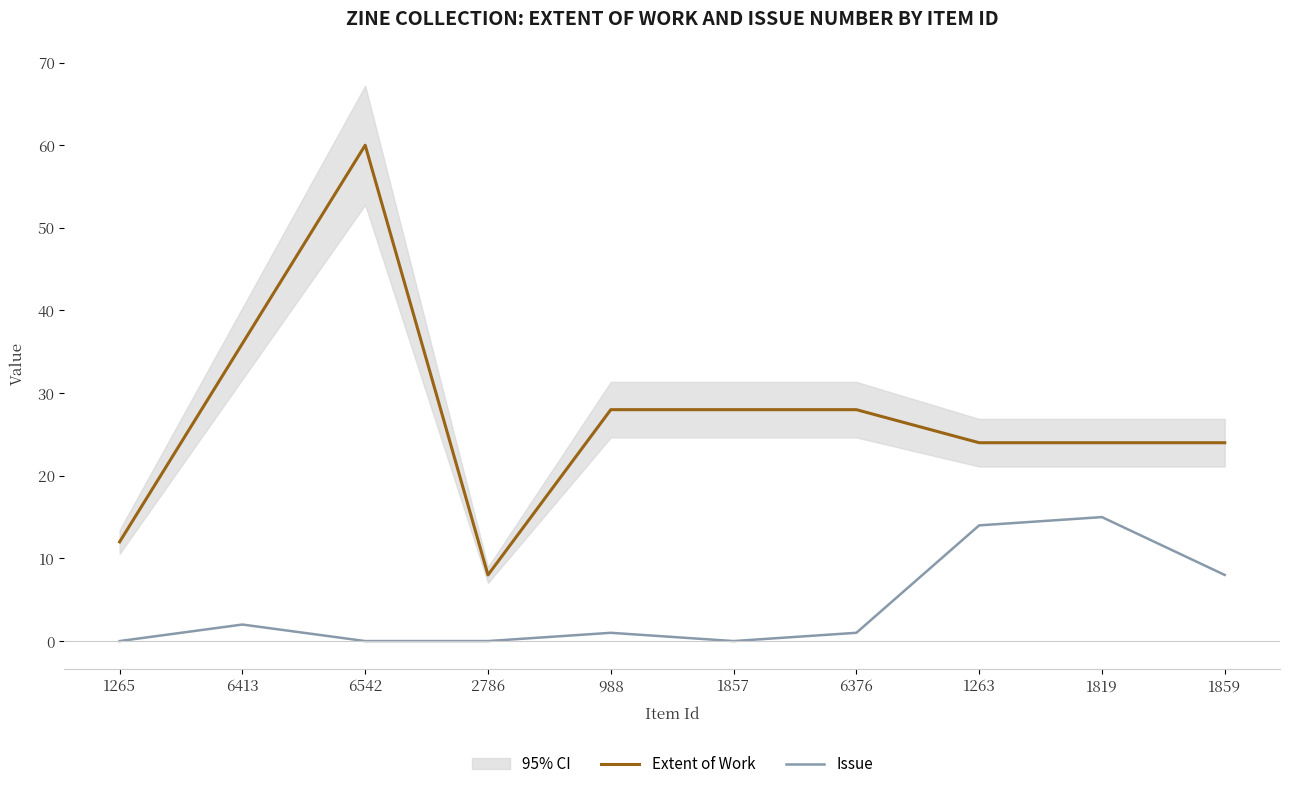

True or false: Extent of Work and Issue cross at least once.

False